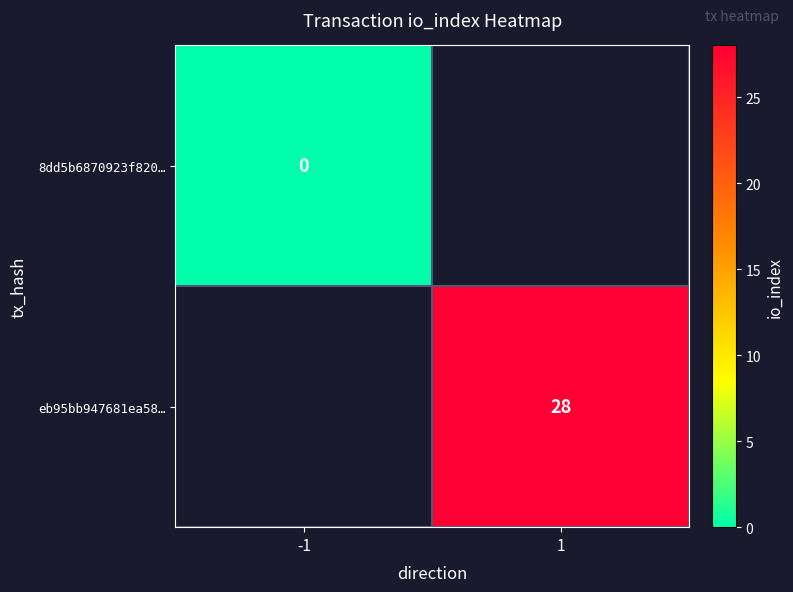

How many positive values does the eb95bb947681ea58… series have?

1